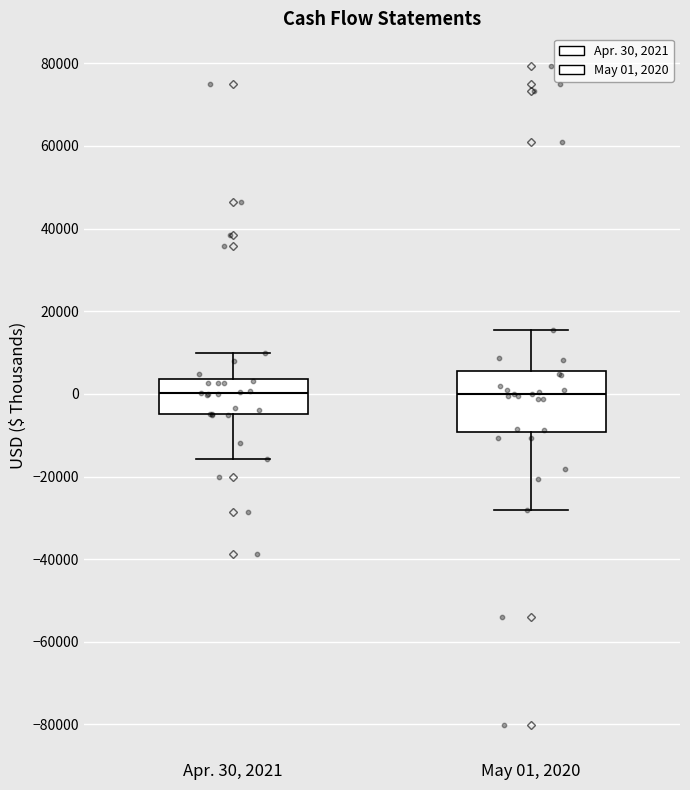

Where does the median line of the box for Apr. 30, 2021 sit on the y-axis? The values are not printed on the chart, so give them approximately, as read against the axis.

0